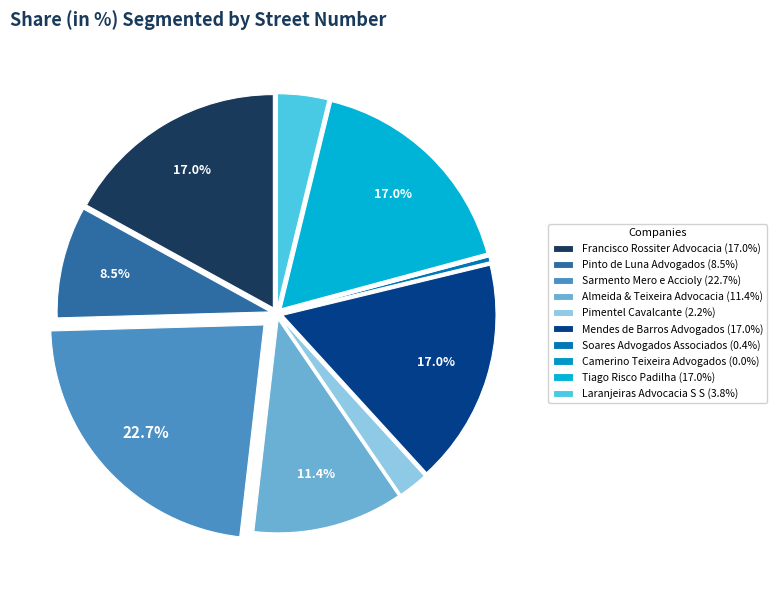

True or false: Tiago Risco Padilha accounts for 17% of the total.

True